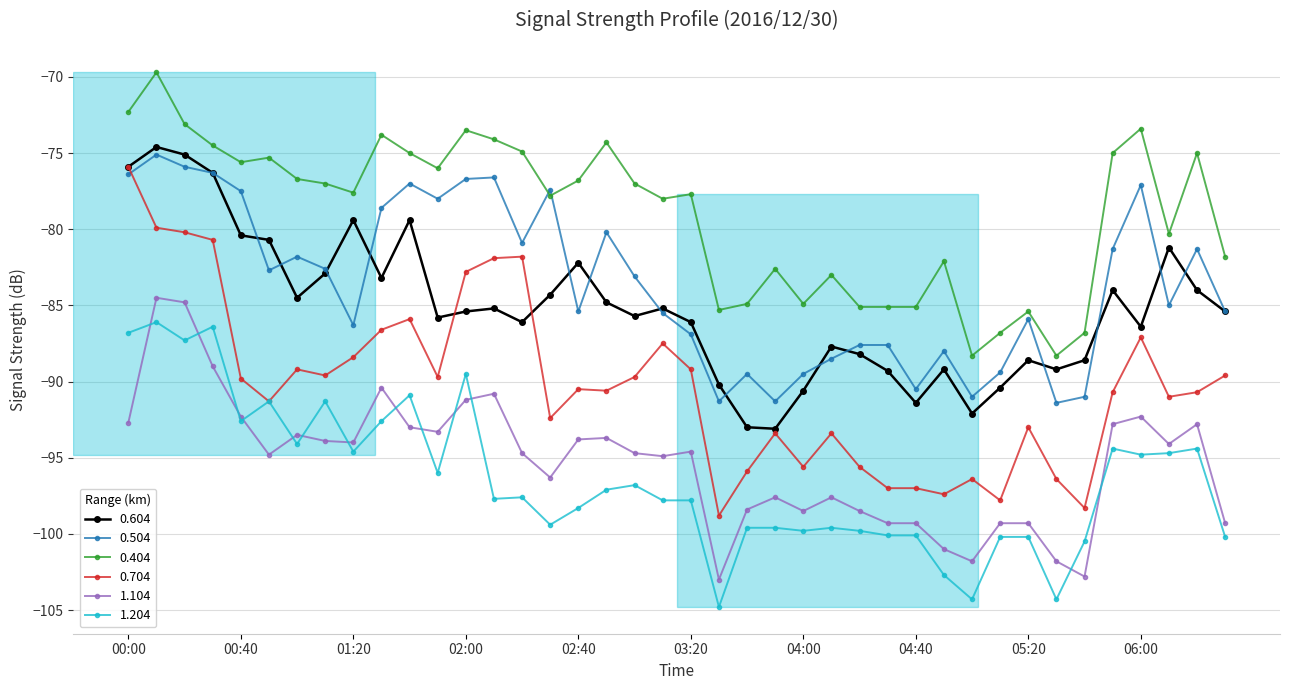

Which series has the largest total across all categories?

0.404